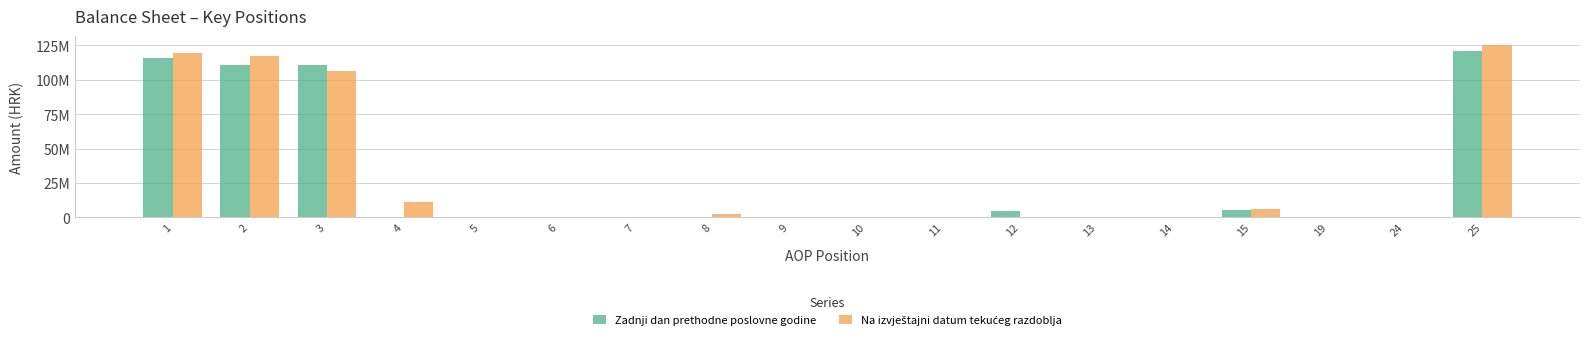

Which label corresponds to the smallest value in the chart?

4